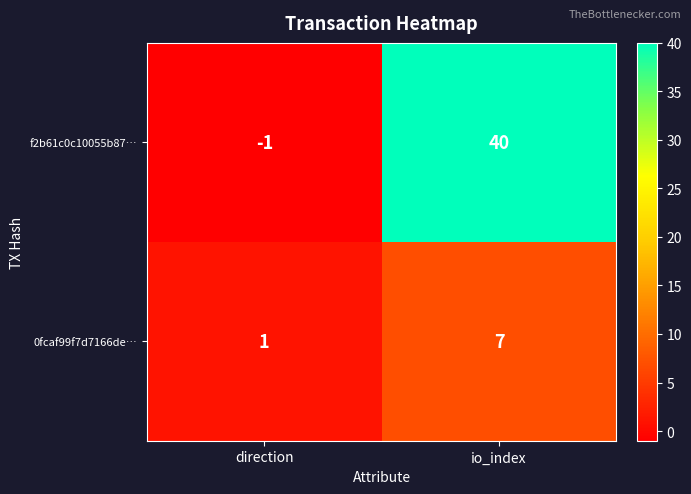

The value of 0fcaf99f7d7166de… at direction is 1. True or false?

True